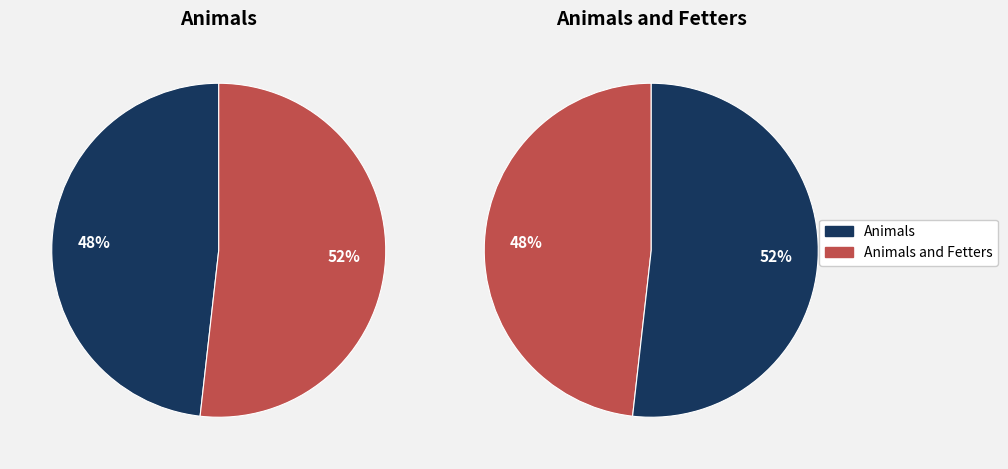

To the nearest percent, what percentage of the pie is Animals and Fetters?

52%